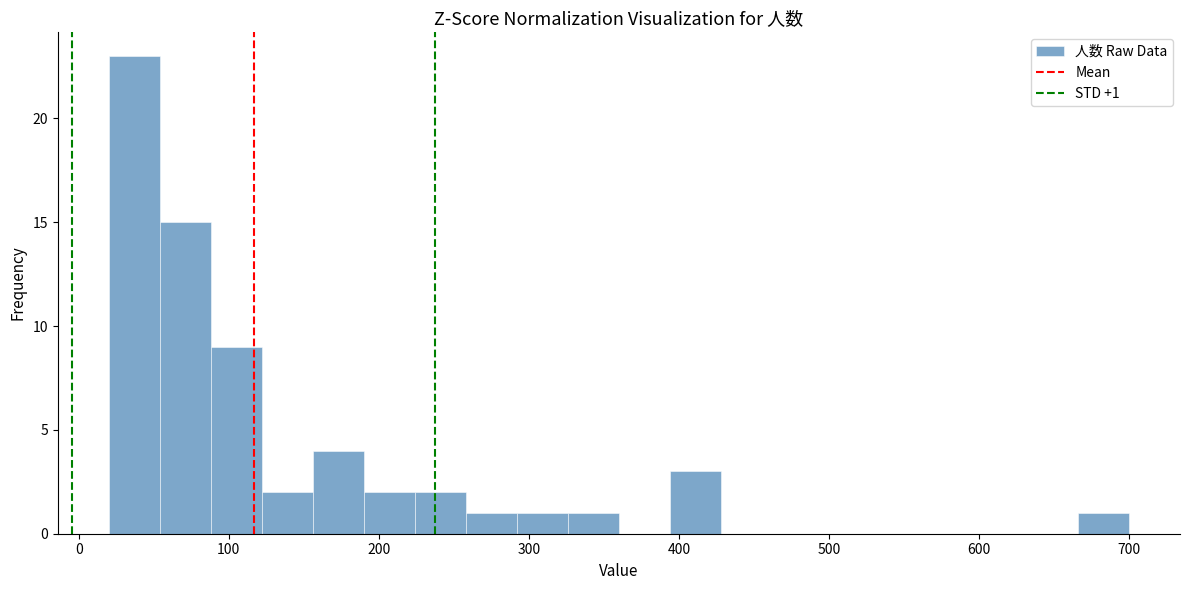

Read against the x-axis, roughly where is the centre of the tallest bar?

40